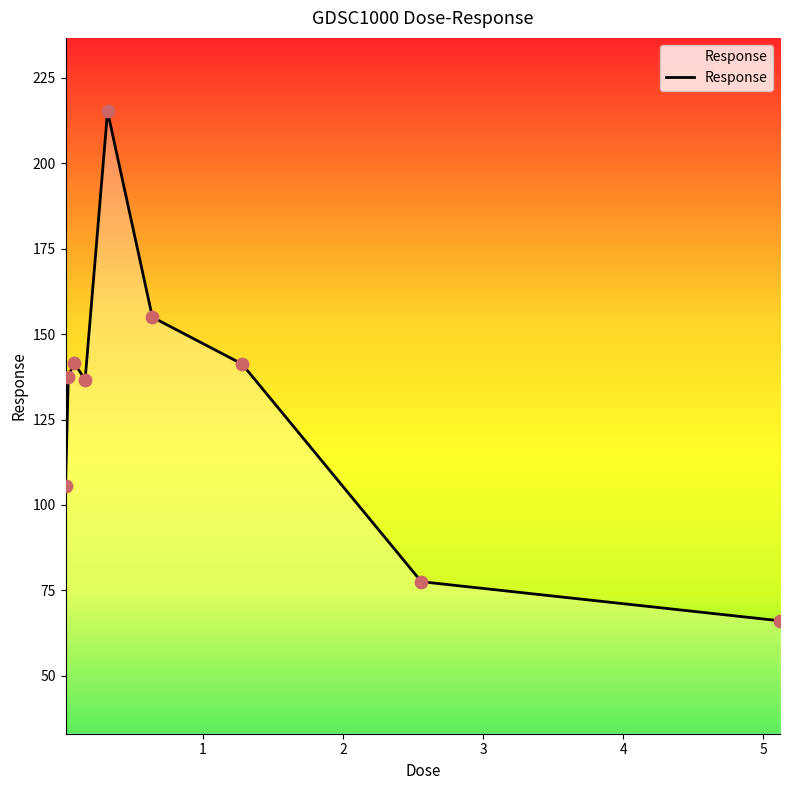

What is the greatest value displayed?

215.2